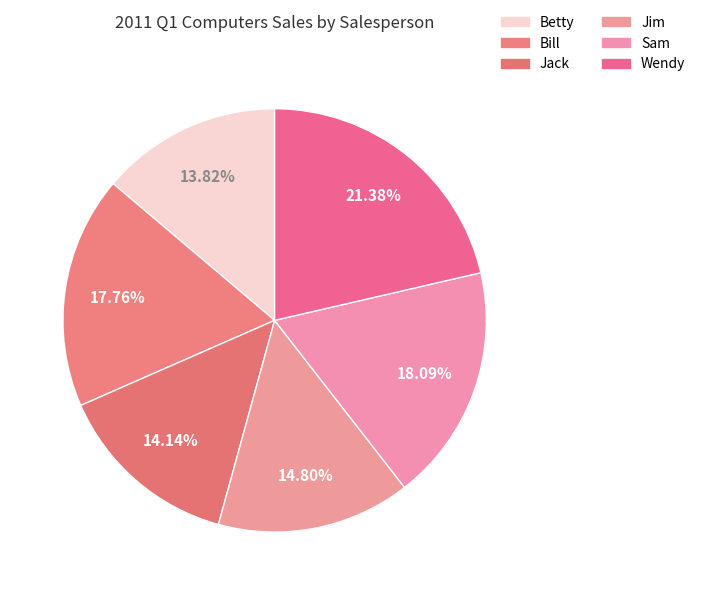

To the nearest percent, what is the difference between the largest and smallest slice percentages?

8%